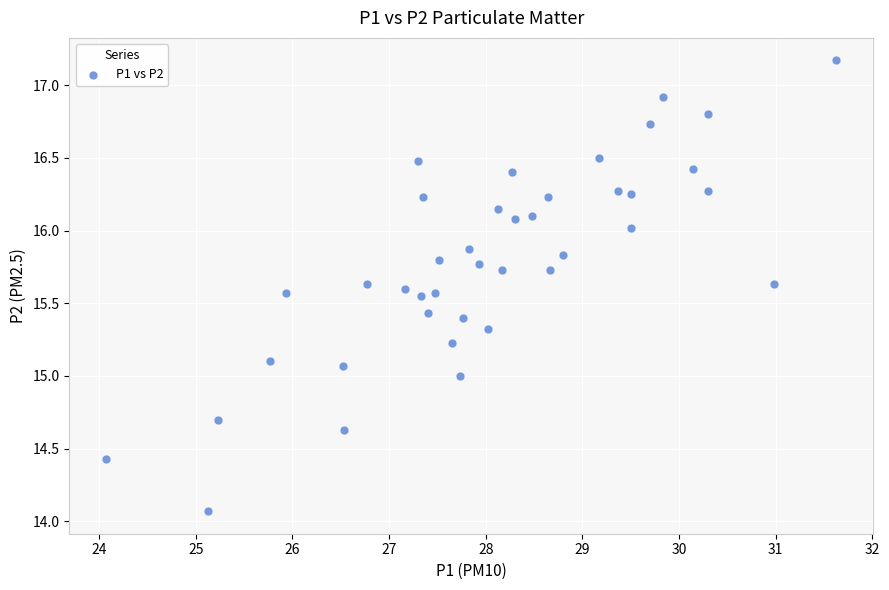

What is the range of X values (max minus min)?

7.6